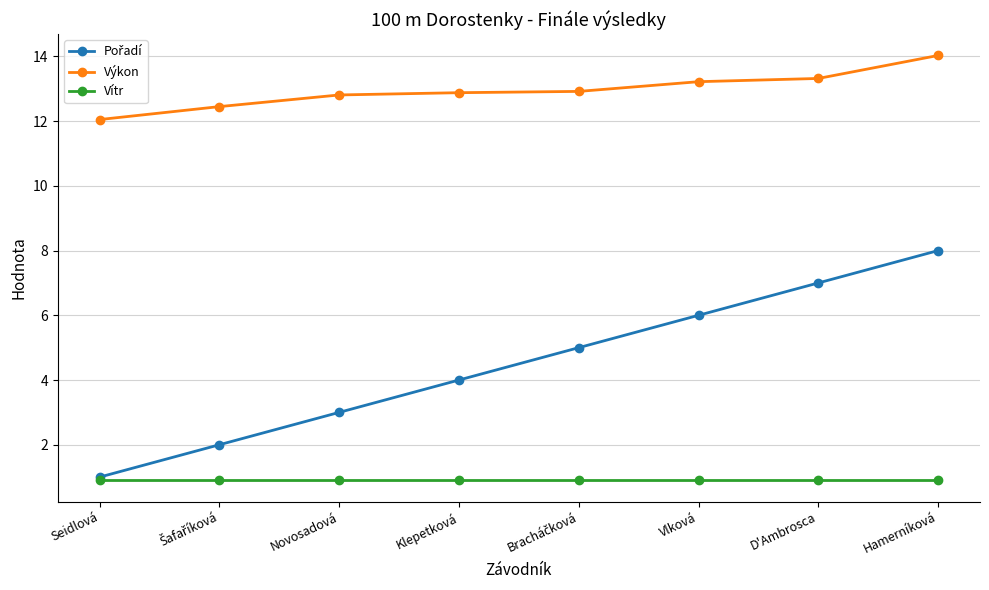

What is the sum of all Vítr values?

7.2